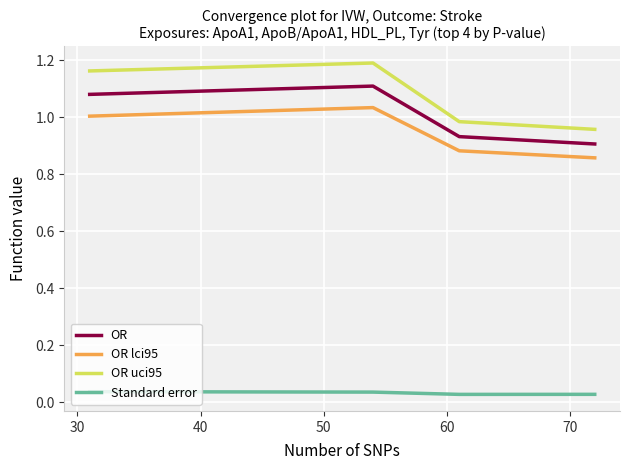

Rank the series by their maximum value, from highest to lowest.

OR uci95, OR, OR lci95, Standard error